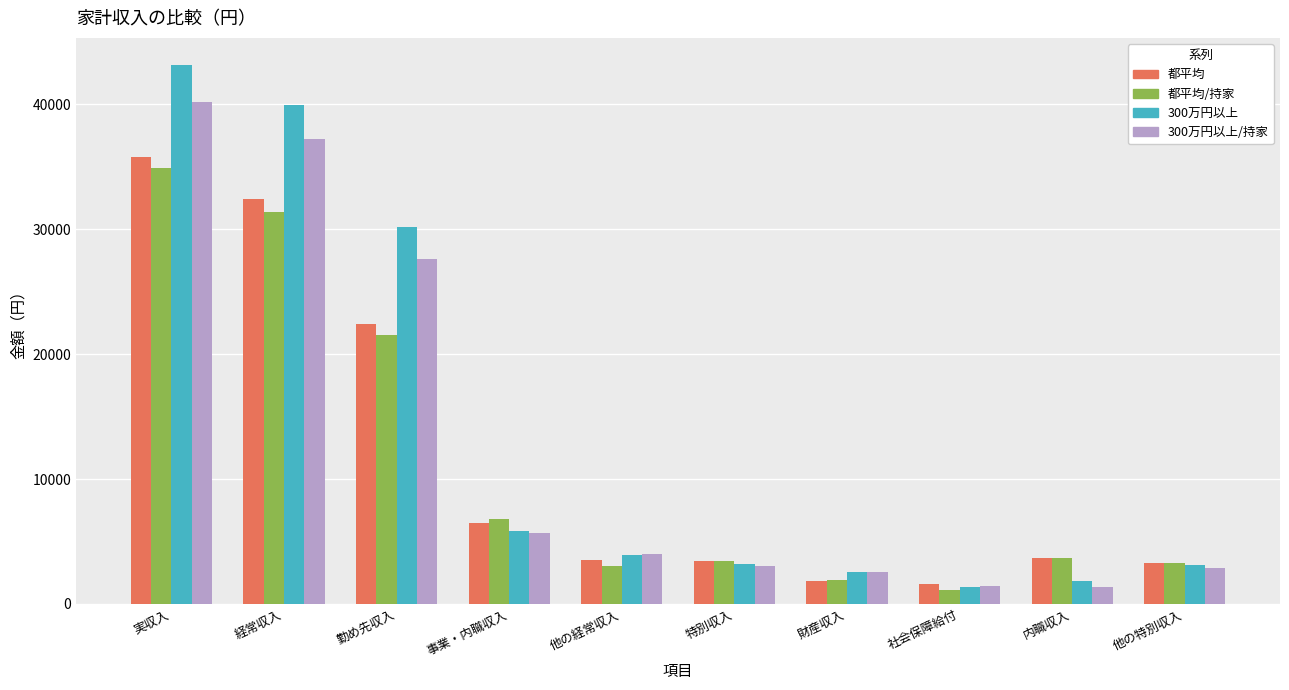

Does the chart contain stacked bars?

No